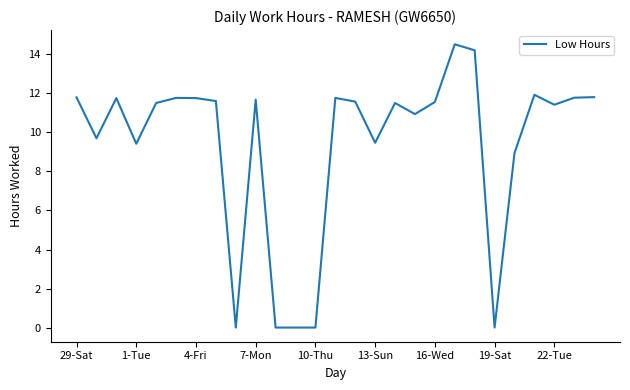

What is the greatest value displayed?

14.5